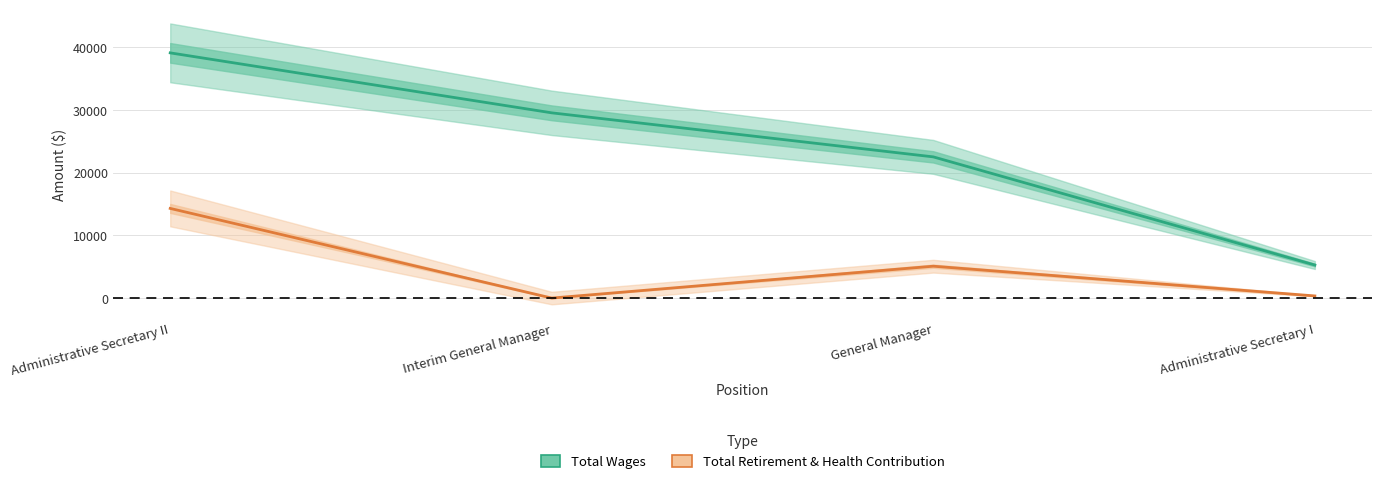

What is the value of the Total Retirement & Health Contribution point at the 4th from the left?

342